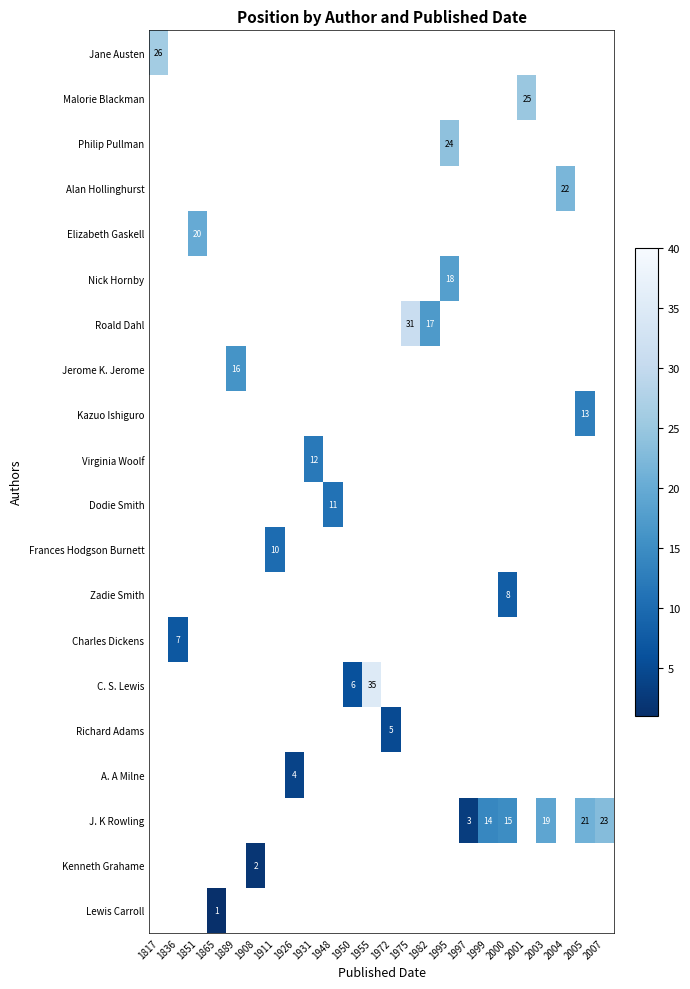

True or false: Frances Hodgson Burnett has a value of 10 at 1911.

True